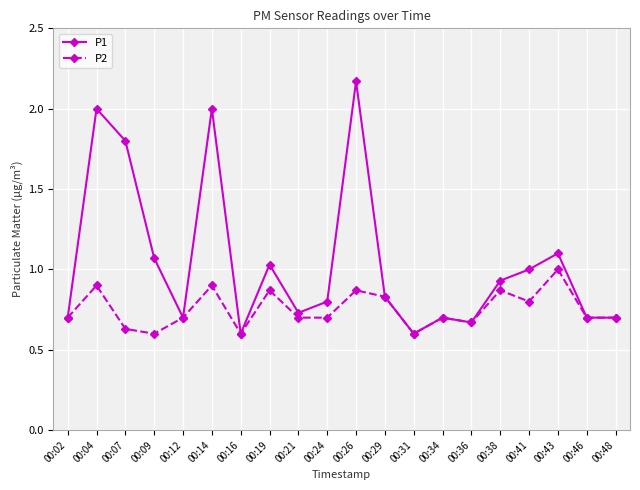

Is the value of P2 at 00:36 greater than the value of P1 at 00:12?

No